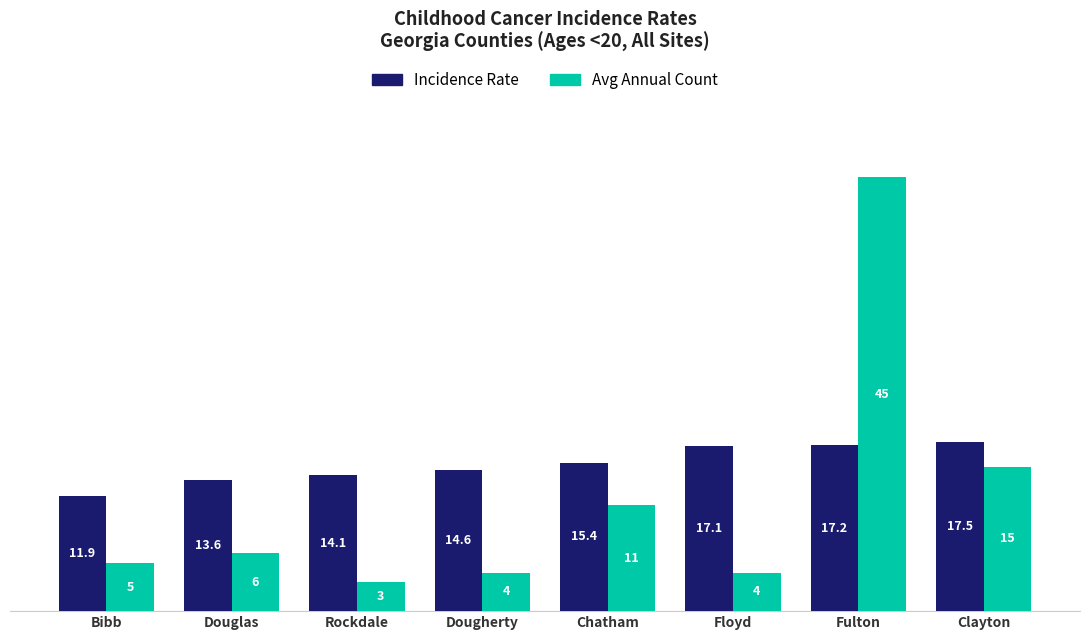

Does the chart contain stacked bars?

No